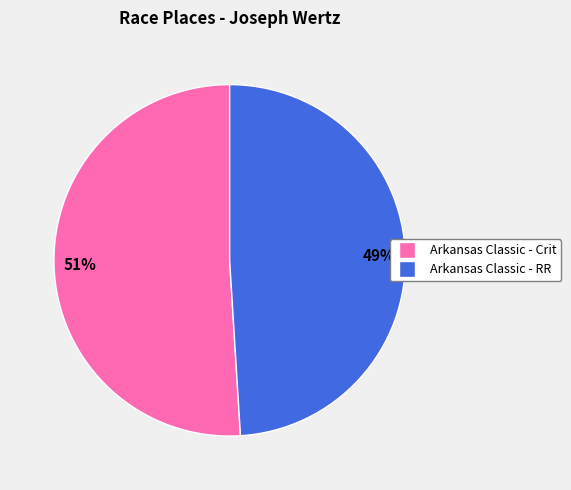

Is it true that Arkansas Classic - RR is 41% of the pie?

False